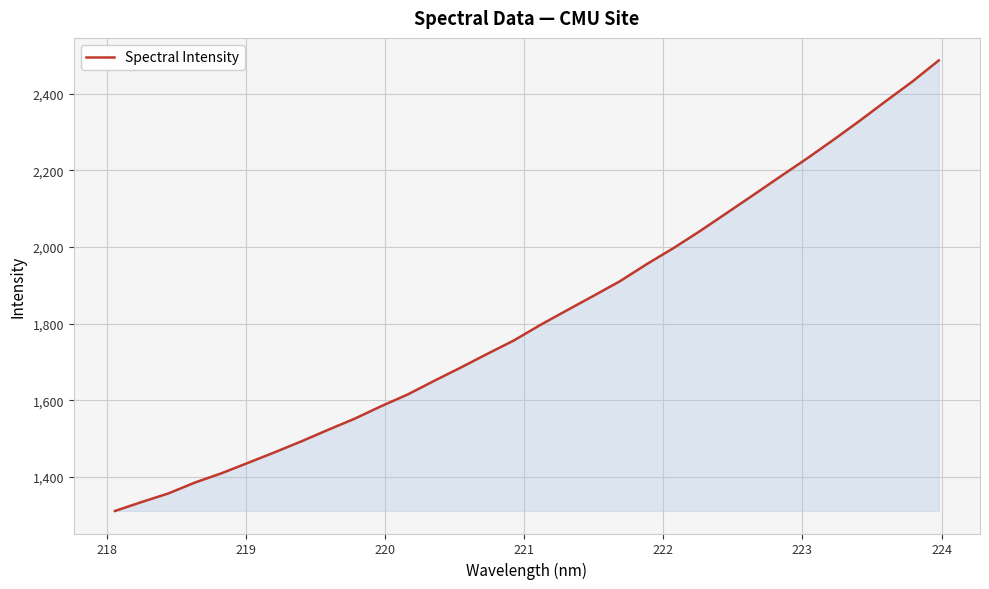

What is the maximum value shown in the chart?

2487.2